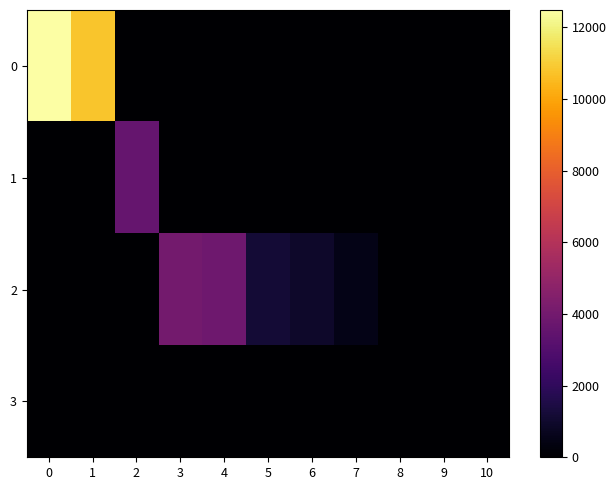

Between 10 and 1, which is larger?

1